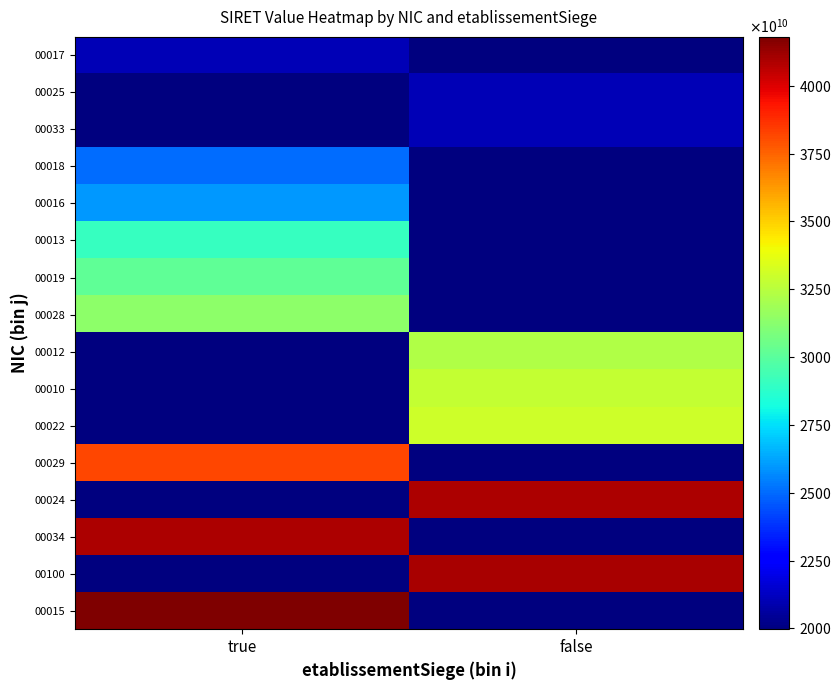

Which category has the lowest value across all series?

false